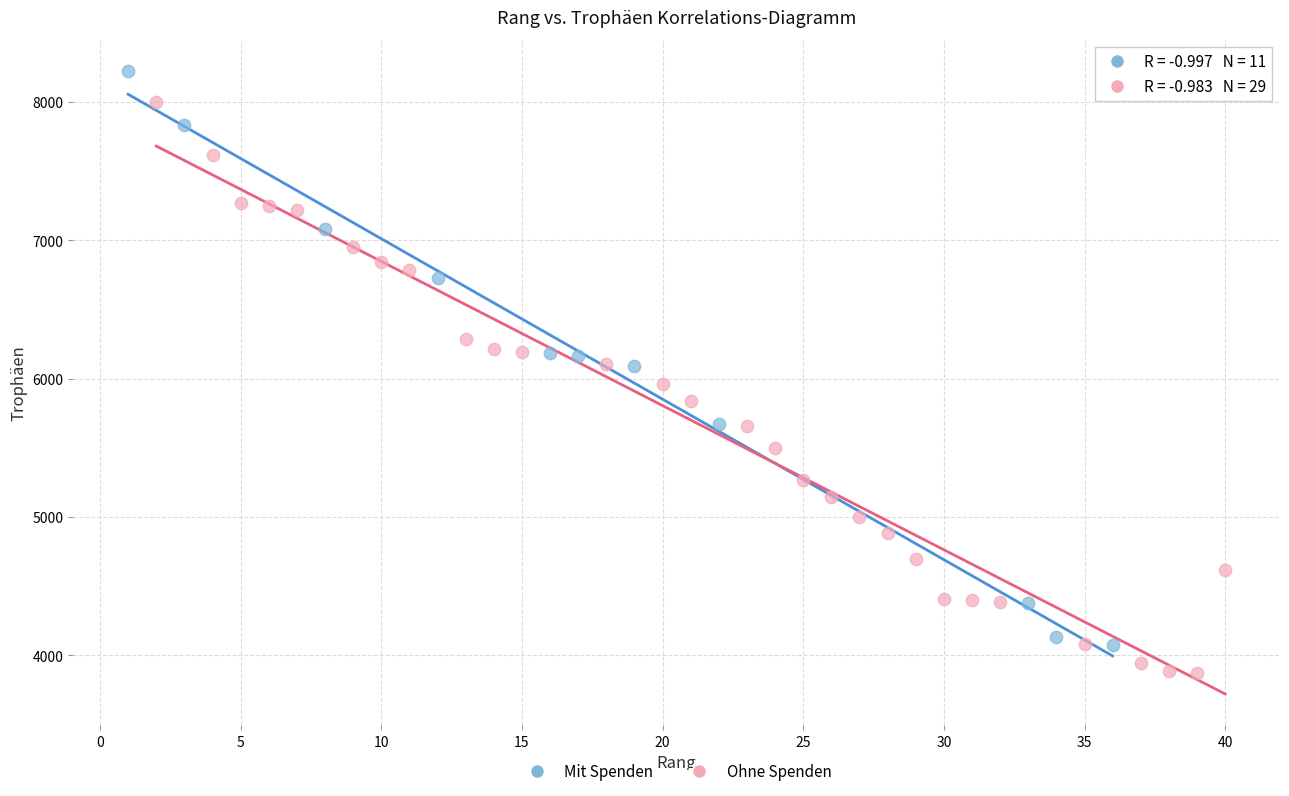

Which series reaches the minimum Y coordinate?

Ohne Spenden